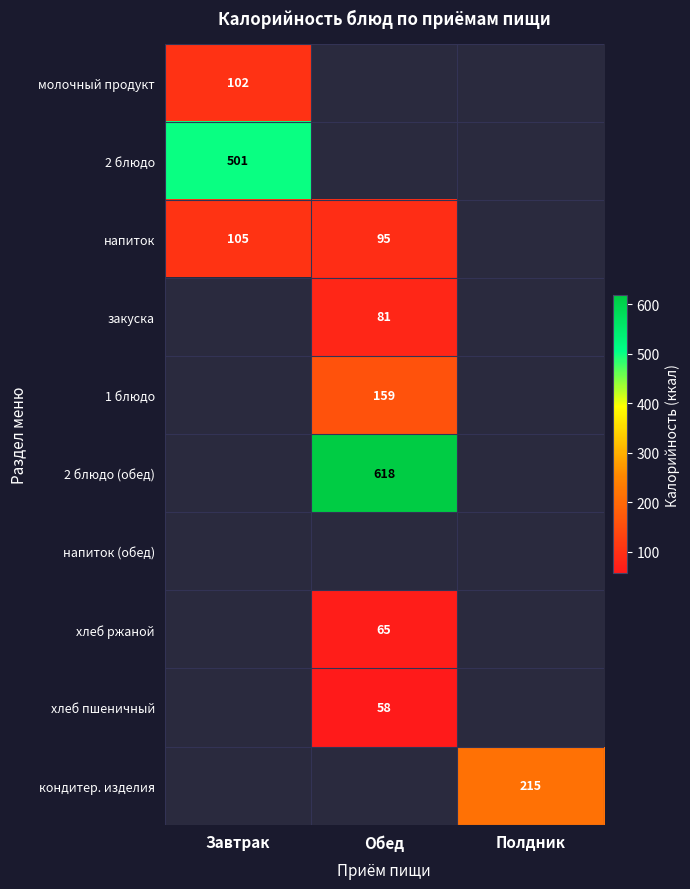

What is the smallest value displayed?

58.0